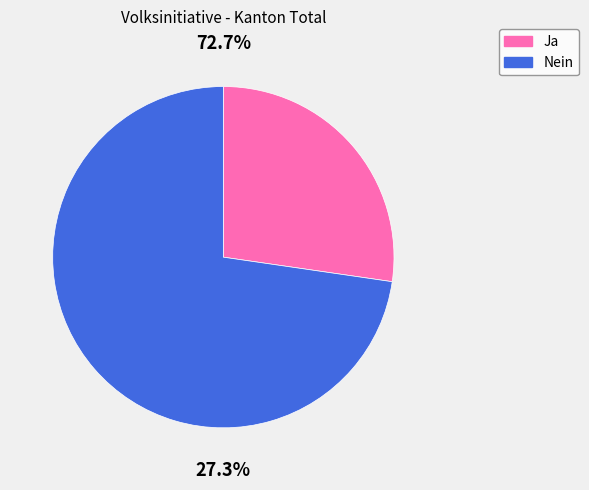

What portion of the pie excludes Ja?

72.7%